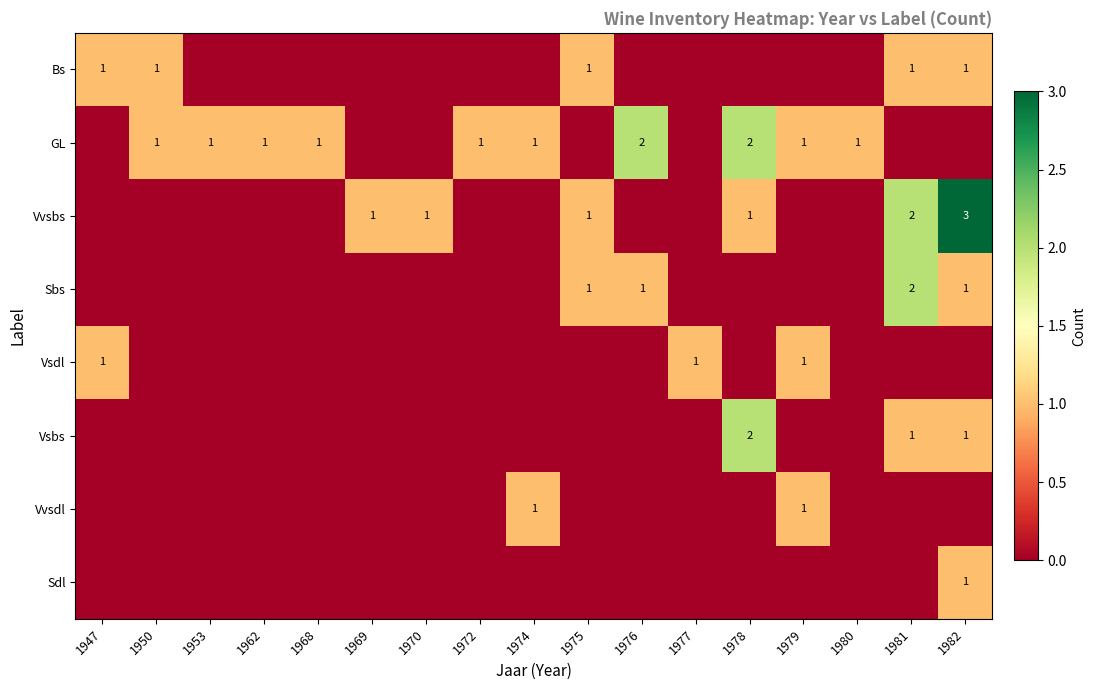

Between 1976 and 1970, which is larger?

1976